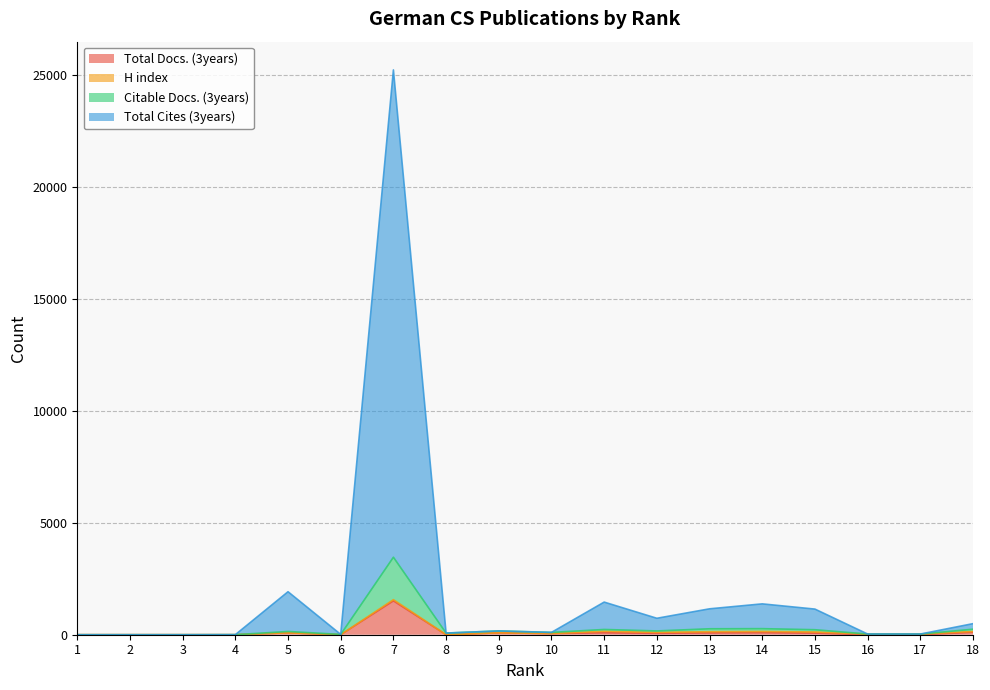

Does the chart have visible grid lines?

Yes